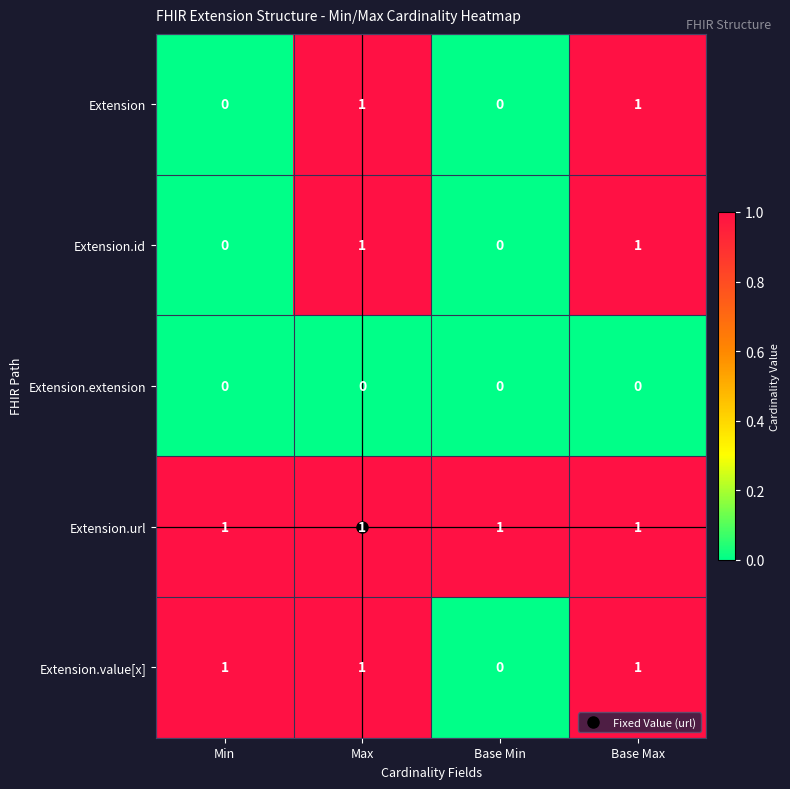

The Extension.id series shows 0 at Min. True or false?

True